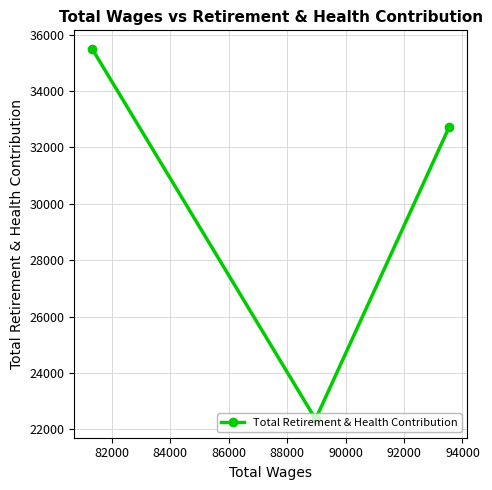

What is the minimum value shown in the chart?

22361